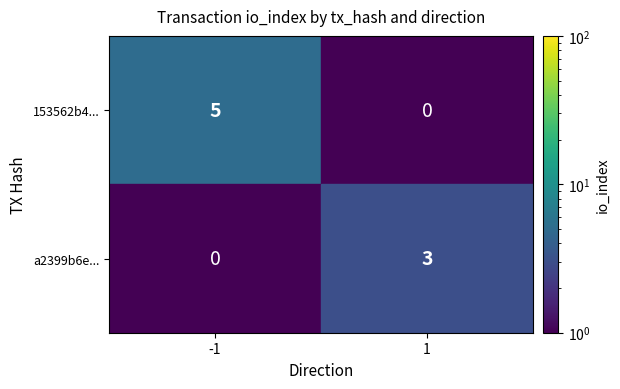

What is the maximum value for a2399b6e...?

3